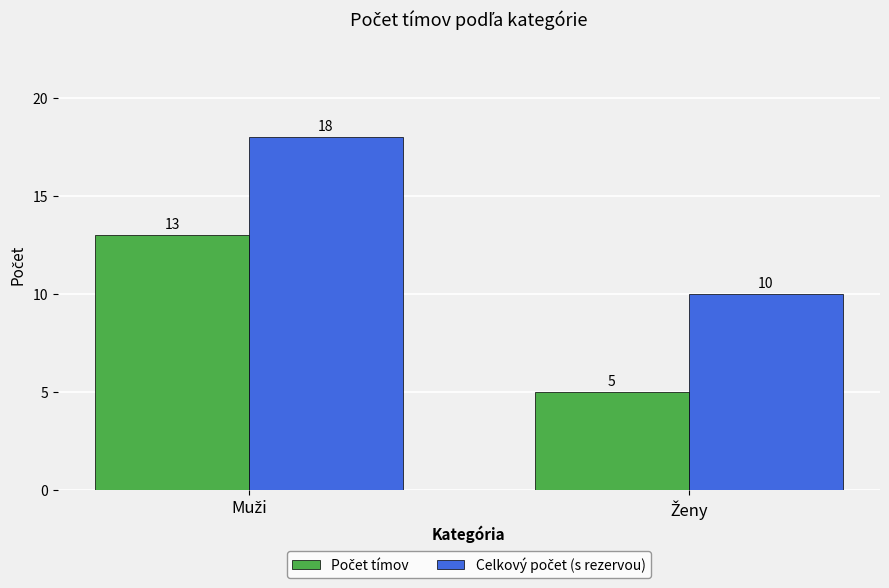

What is the minimum value shown in the chart?

5